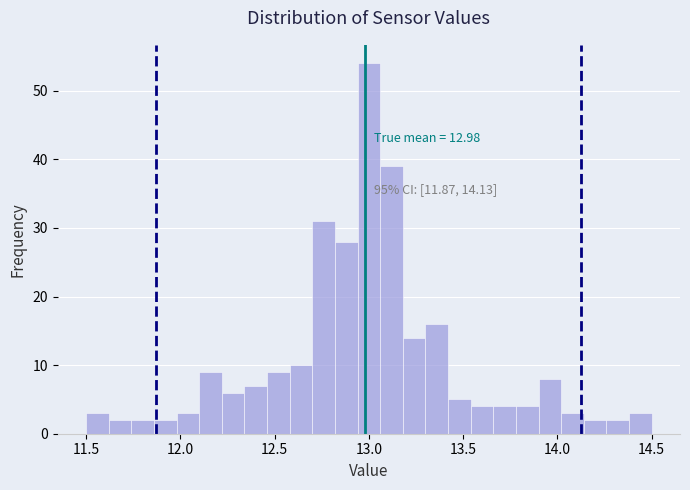

Around what value on the x-axis is the tallest bar? Give the approximate position of its centre, as read against the axis.

13.00